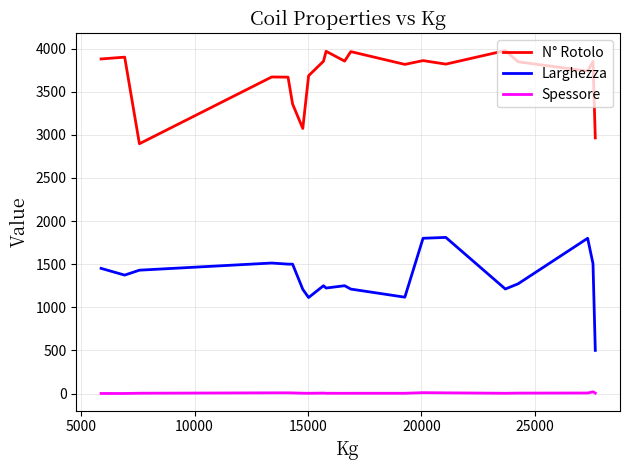

True or false: Larghezza and N° Rotolo intersect in this chart.

False